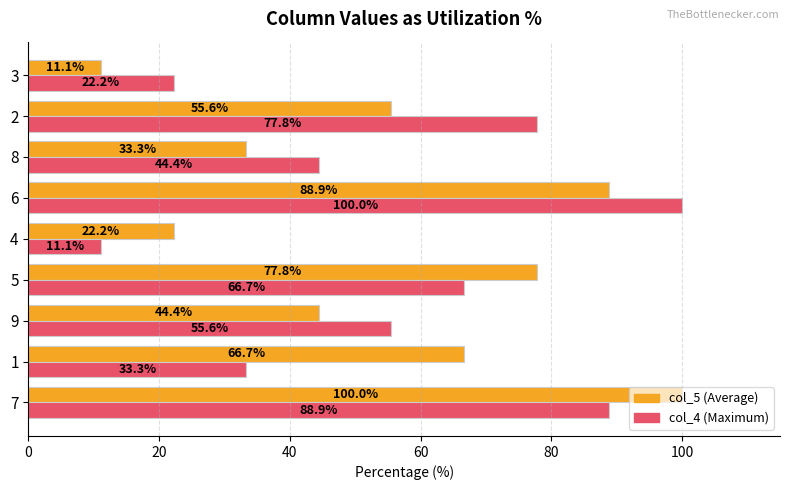

What is the difference between the highest and lowest values at 5?

11.1